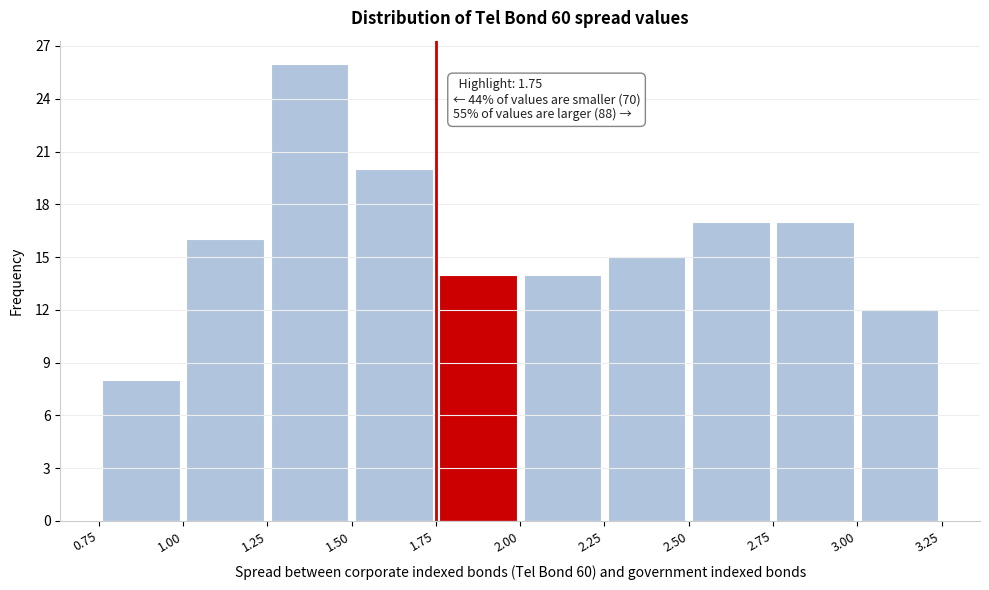

Over which range of the x-axis is the bar tallest?

1.25 to 1.50